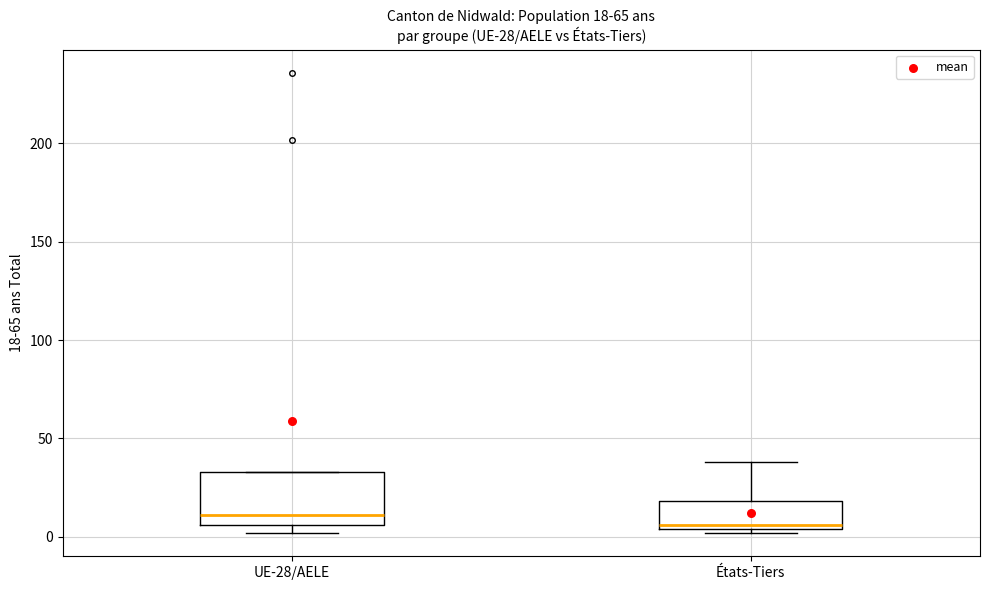

Comparing the boxes themselves (not the whiskers), which one is the tallest?

UE-28/AELE